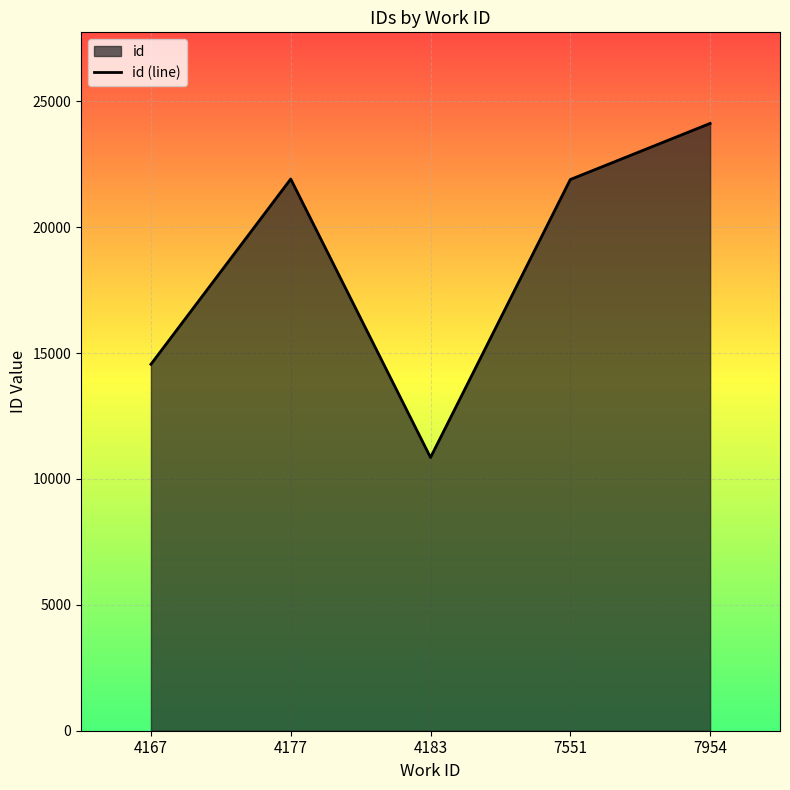

List the labels in order of value, largest first.

7954, 4177, 7551, 4167, 4183